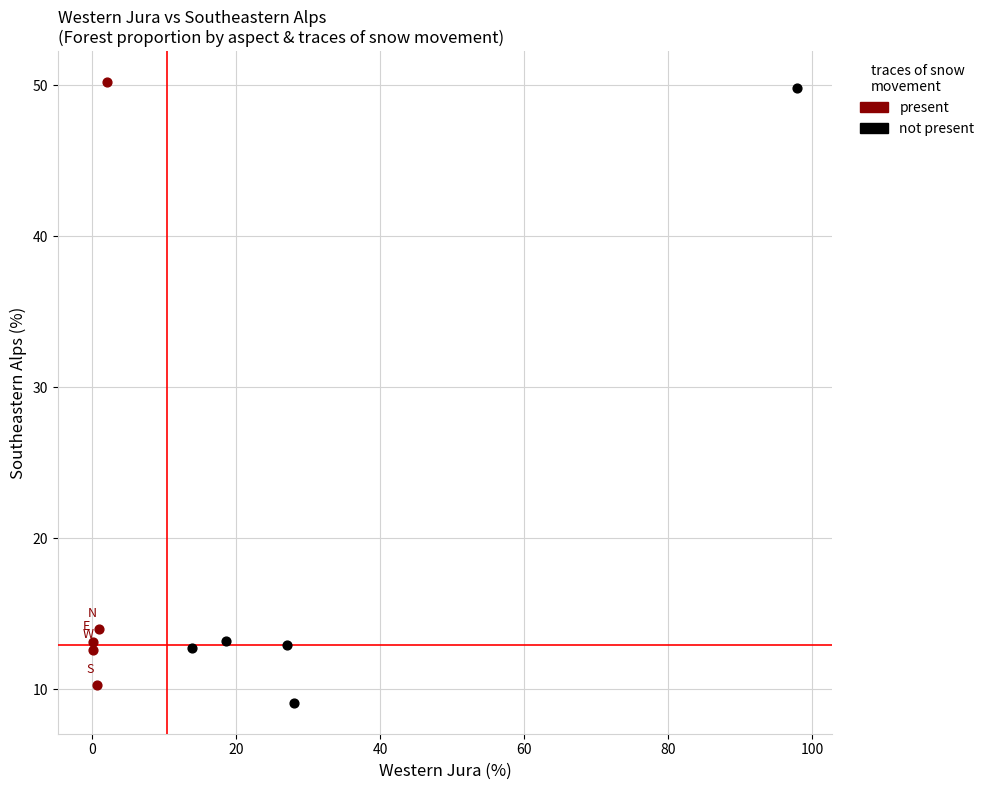

Which series has the widest spread of Y values?

not present